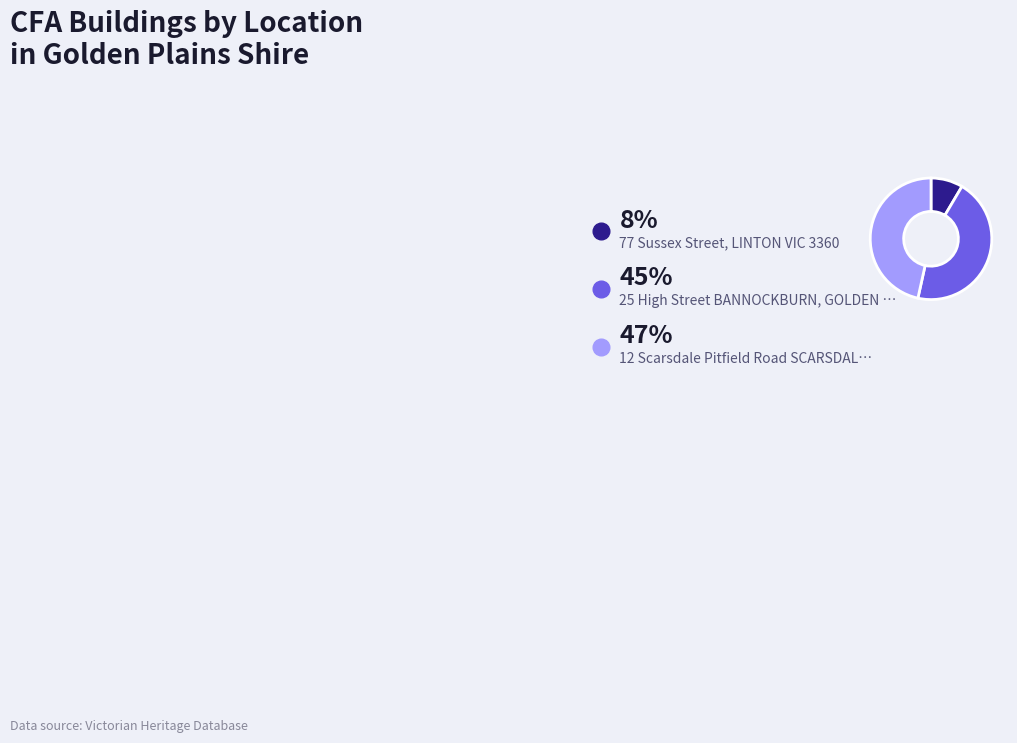

Is there any slice that represents more than half of the pie?

No